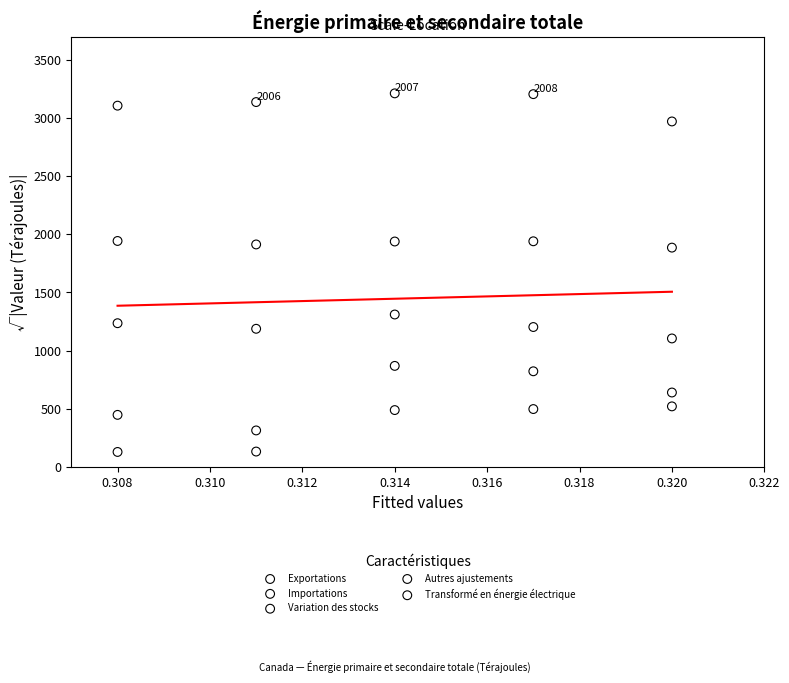

What are all the series names shown in the legend?

Exportations, Importations, Variation des stocks, Autres ajustements, Transformé en énergie électrique